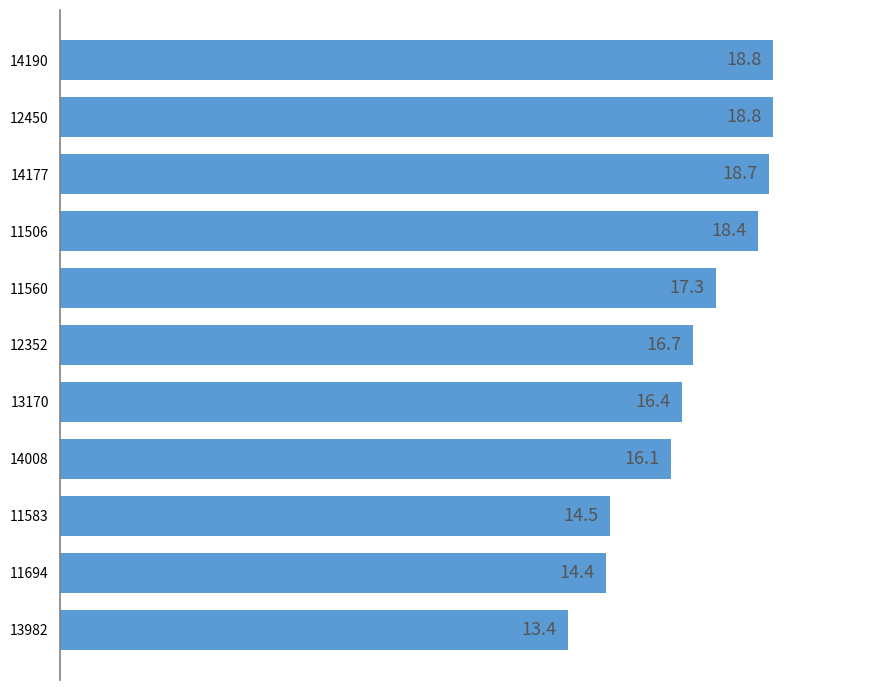

Reading bottom to top, what are all the values shown in this chart?

13982=13.4	11694=14.4	11583=14.5	14008=16.1	13170=16.4	12352=16.7	11560=17.3	11506=18.4	14177=18.7	12450=18.8	14190=18.8